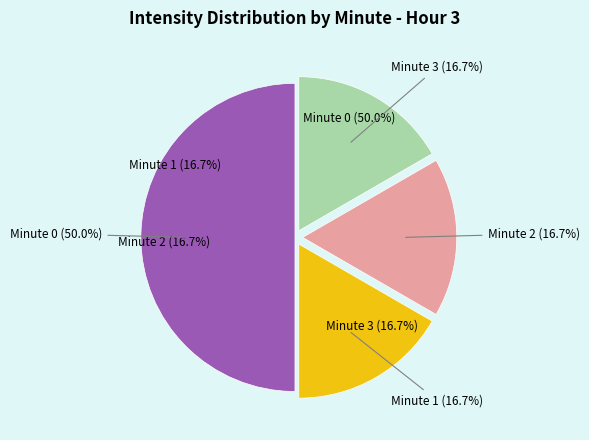

Does Minute 2 represent more than half of the total?

No